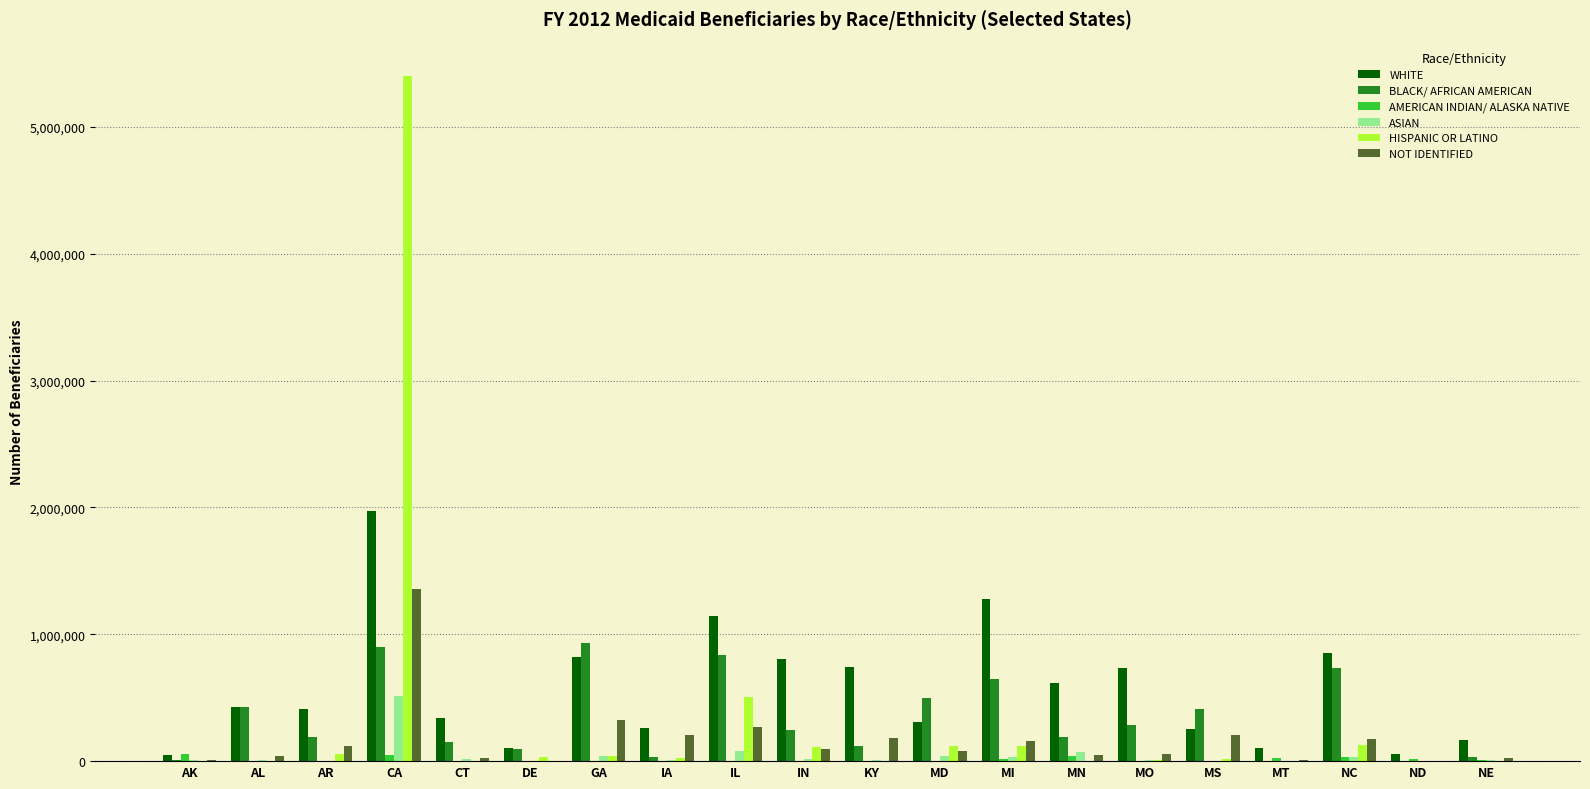

How many groups of bars are there?

20